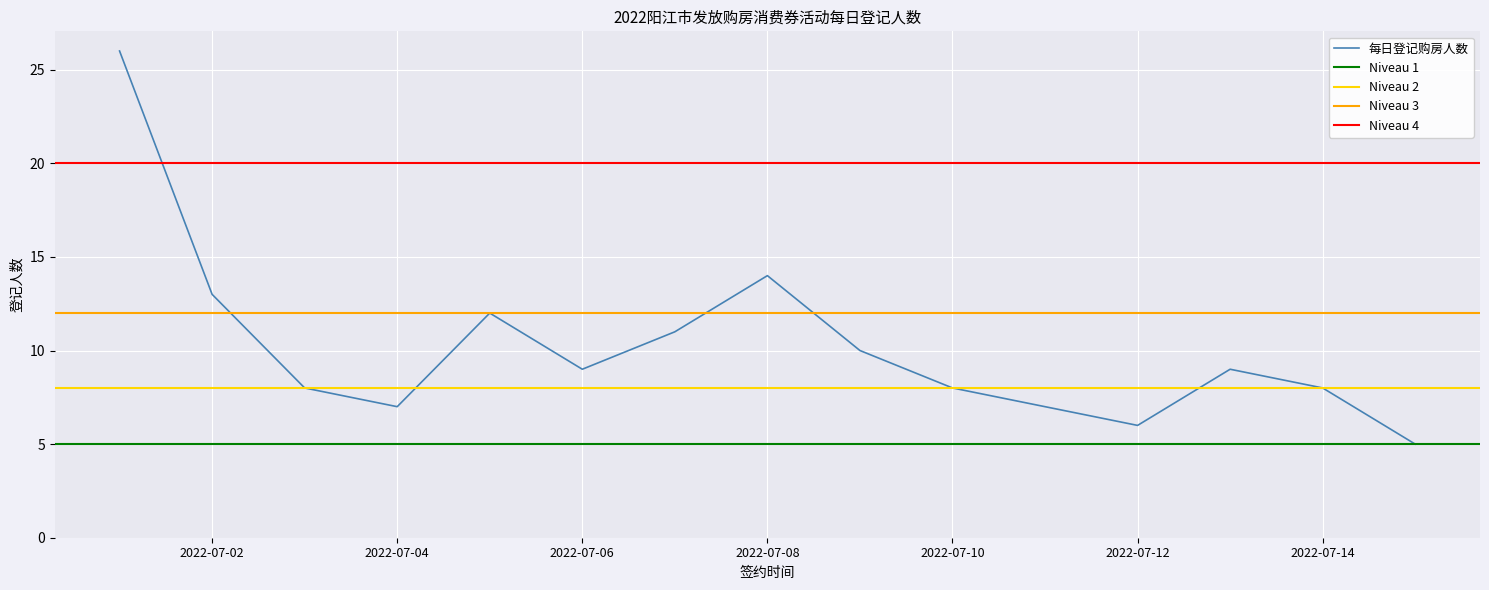

What is the minimum value shown in the chart?

5